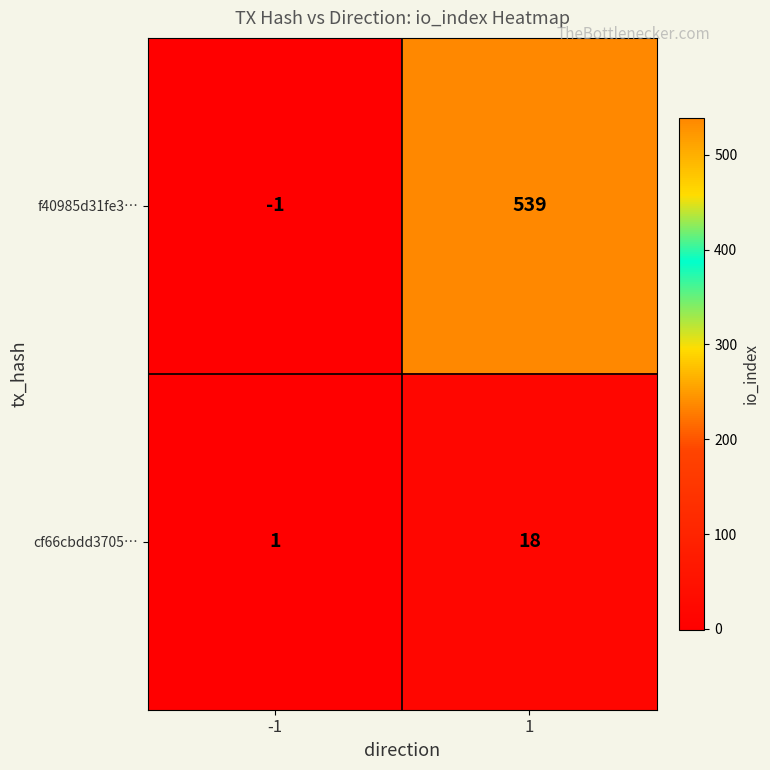

Between -1 and 1, which series saw the biggest shift?

f40985d31fe3…